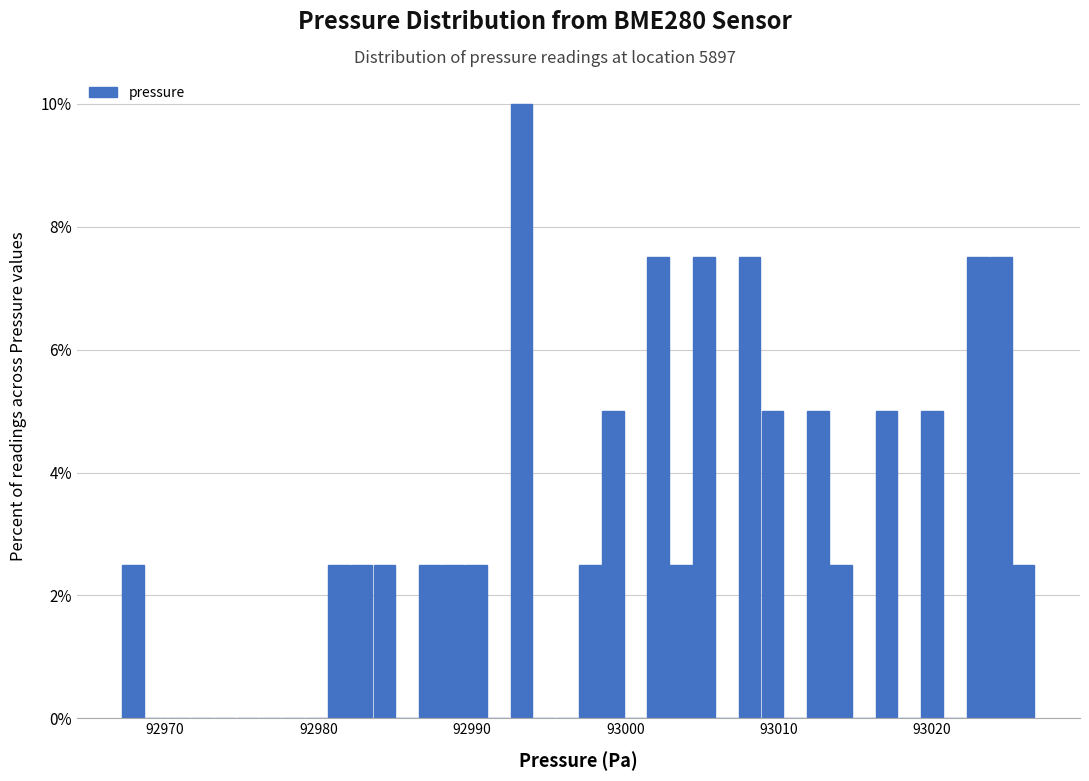

Read against the x-axis, roughly where is the centre of the tallest bar?

92993